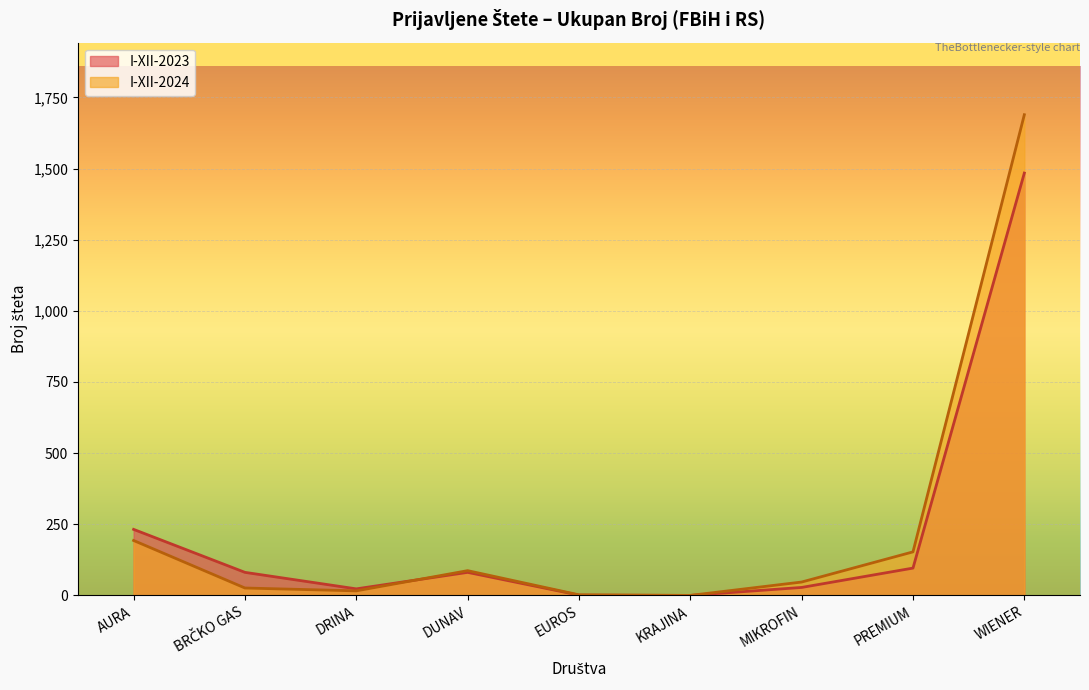

At which label is I-XII-2023 closest to 742?

AURA